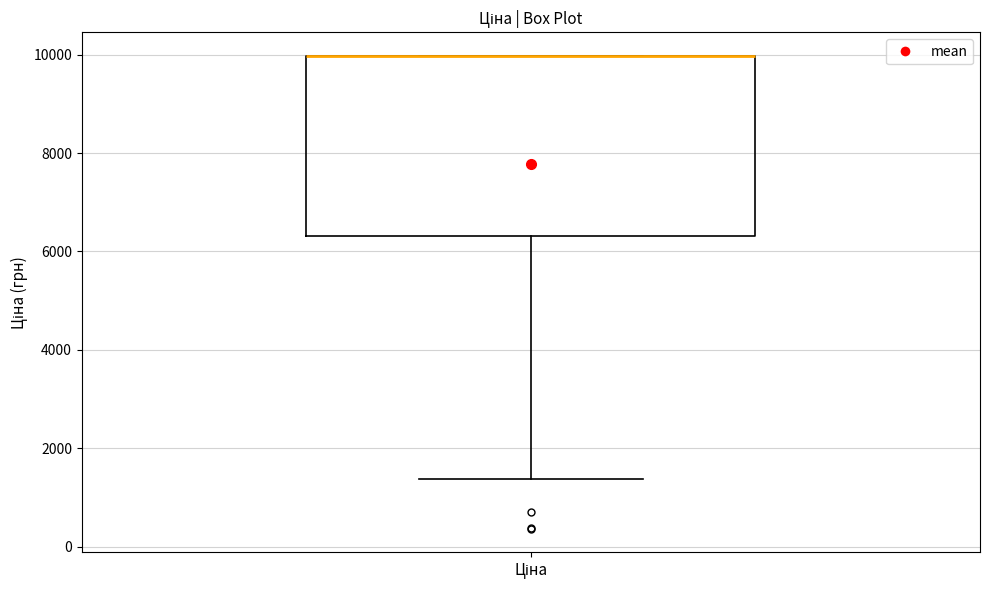

Transcribe this box plot: give where the median line is, the range the box spans, and where the two whiskers end, as read against the y-axis. The values are not printed on the chart, so give them approximately, as read against the axis.

median 10000 (drawn on the box's upper edge), box 6400 to 10000, whiskers 1400 to 10000